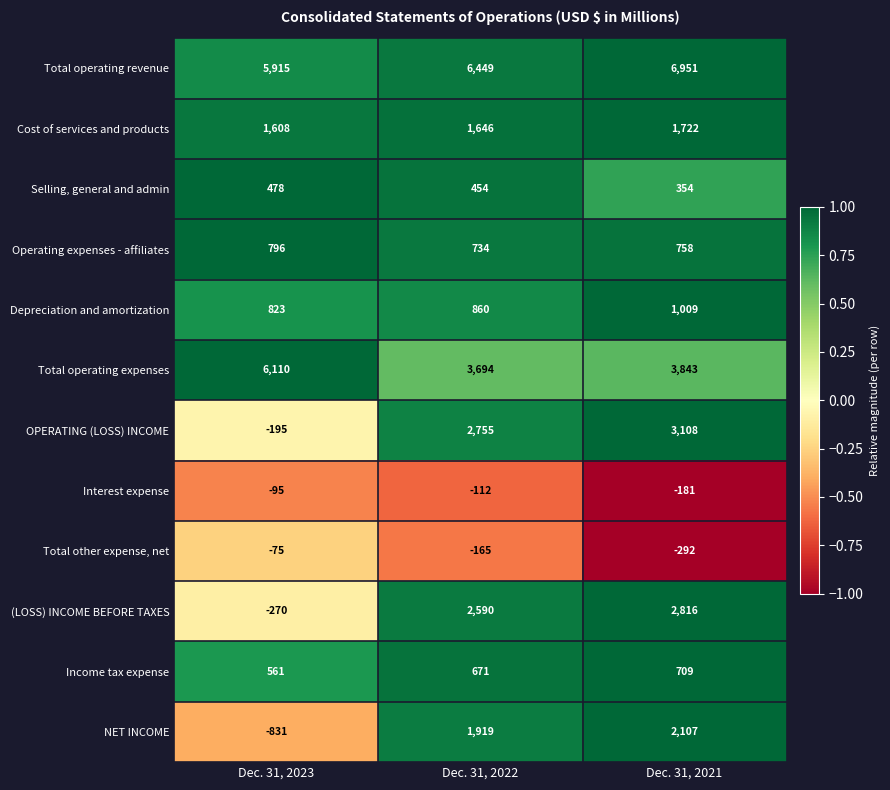

What is the sum of all NET INCOME values?

3195